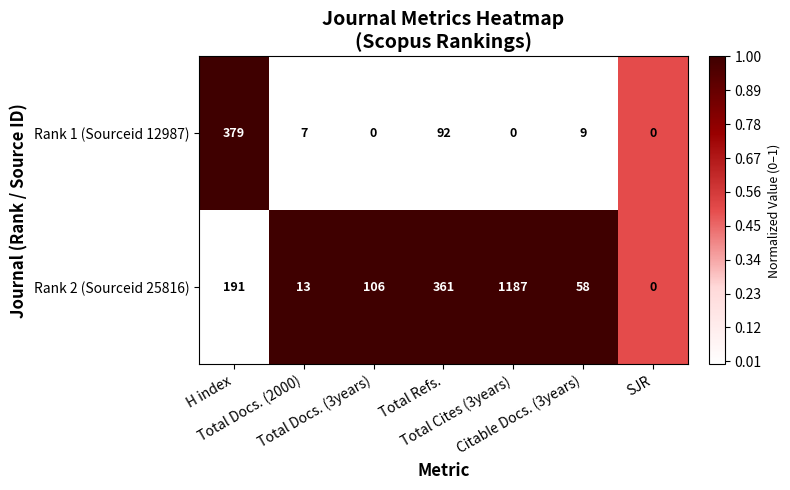

List the series in order of their overall mean, lowest first.

Rank 1 (Sourceid 12987), Rank 2 (Sourceid 25816)